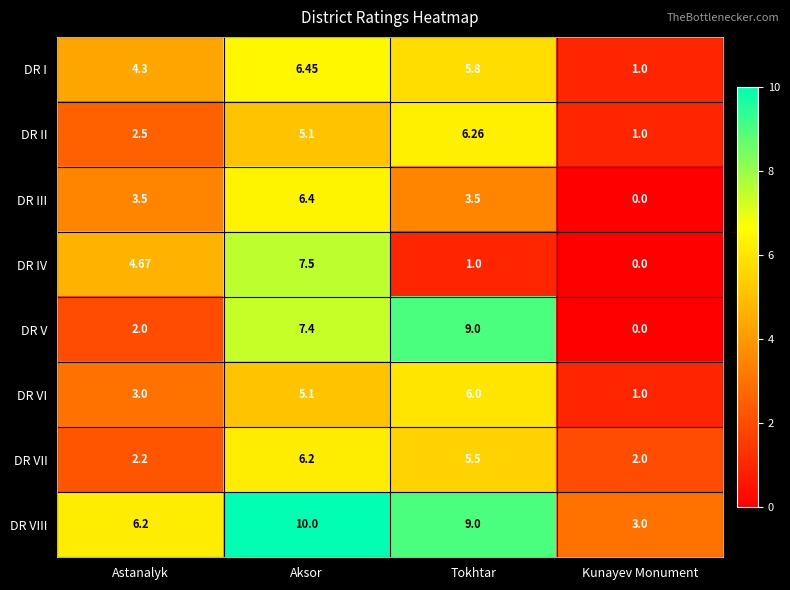

How many values in the DR IV series exceed 4?

2